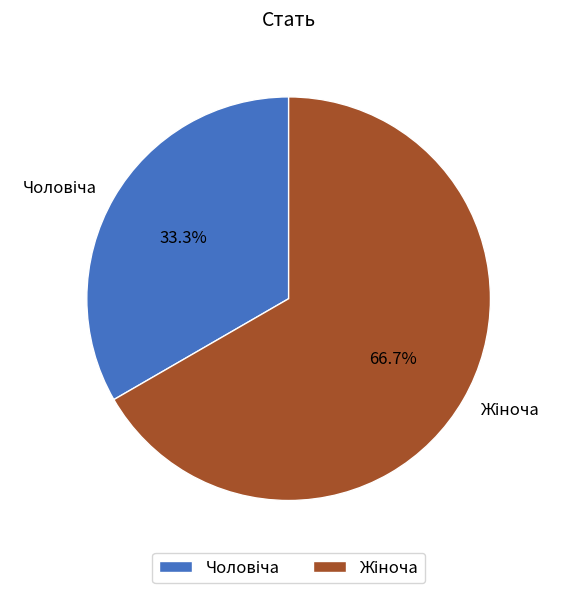

Does any single category account for the majority?

Yes